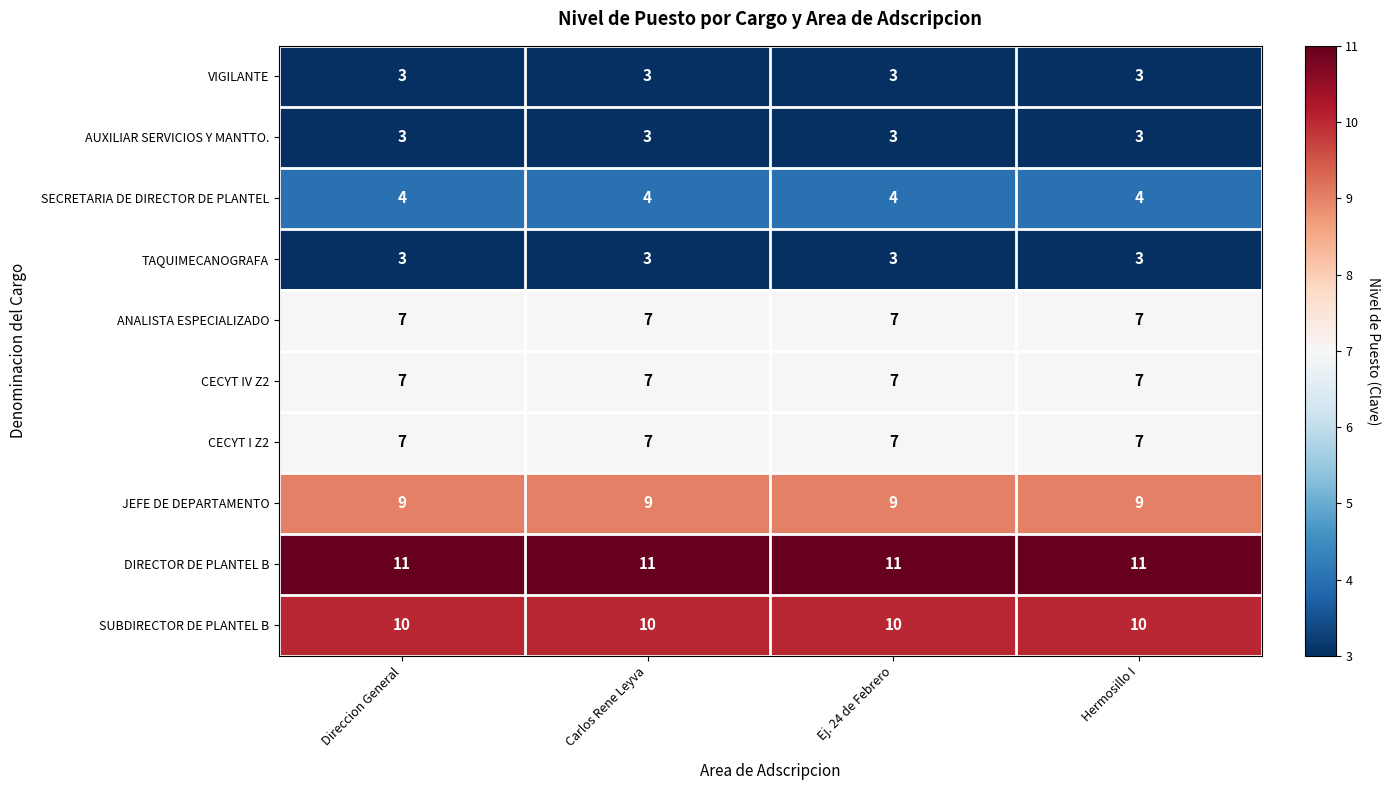

Which series has the largest total across all categories?

DIRECTOR DE PLANTEL B